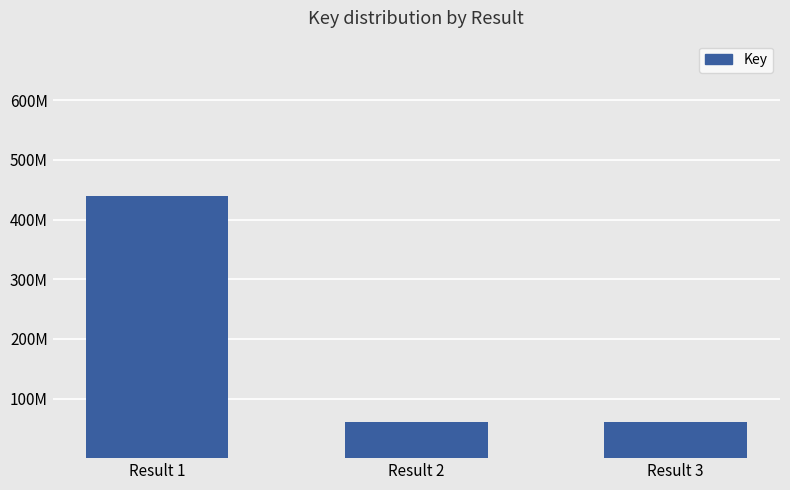

Are the bars horizontal?

No